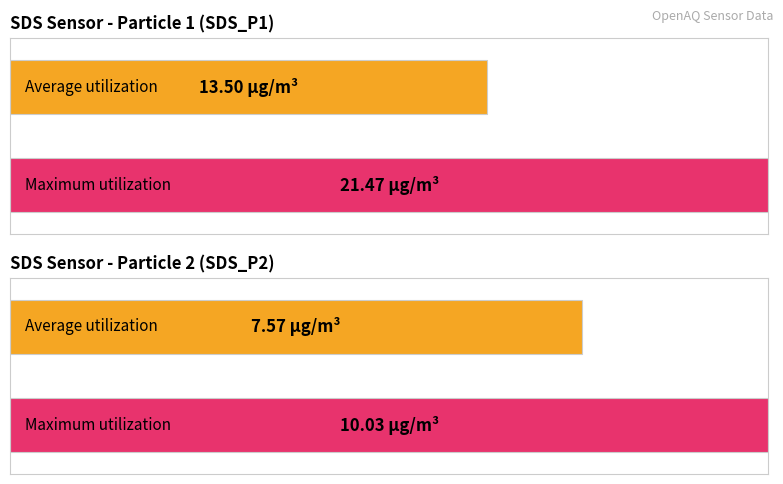

How many bars are there in each group?

2